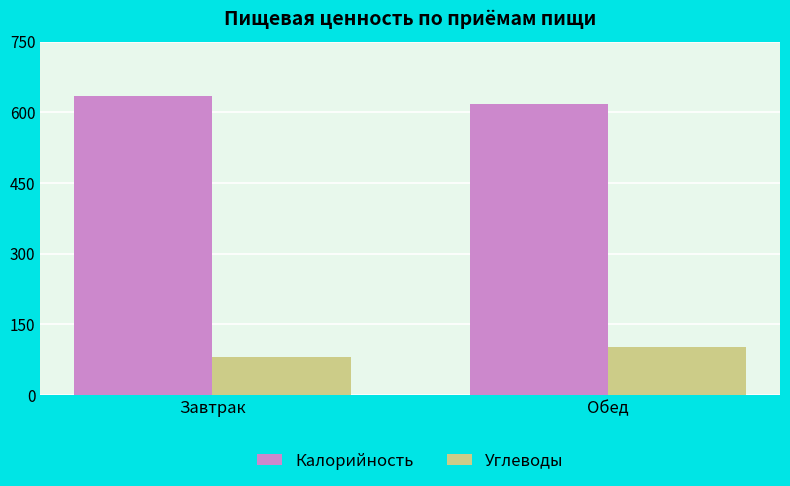

Are the bars grouped side by side (vs. stacked)?

Yes